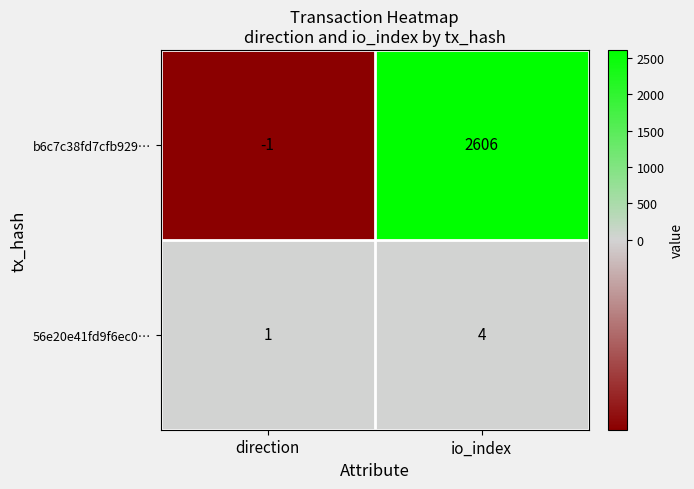

How many values in b6c7c38fd7cfb929… are above zero?

1